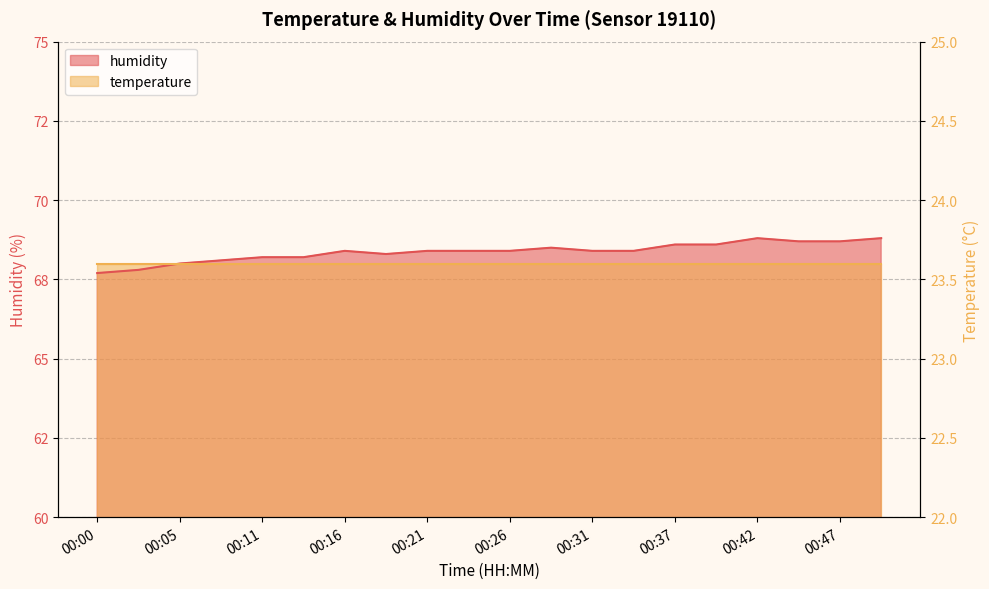

Rank the categories by value from highest to lowest.

00:42, 00:50, 00:44, 00:47, 00:37, 00:39, 00:29, 00:16, 00:21, 00:24, 00:26, 00:31, 00:34, 00:19, 00:11, 00:14, 00:08, 00:05, 00:03, 00:00